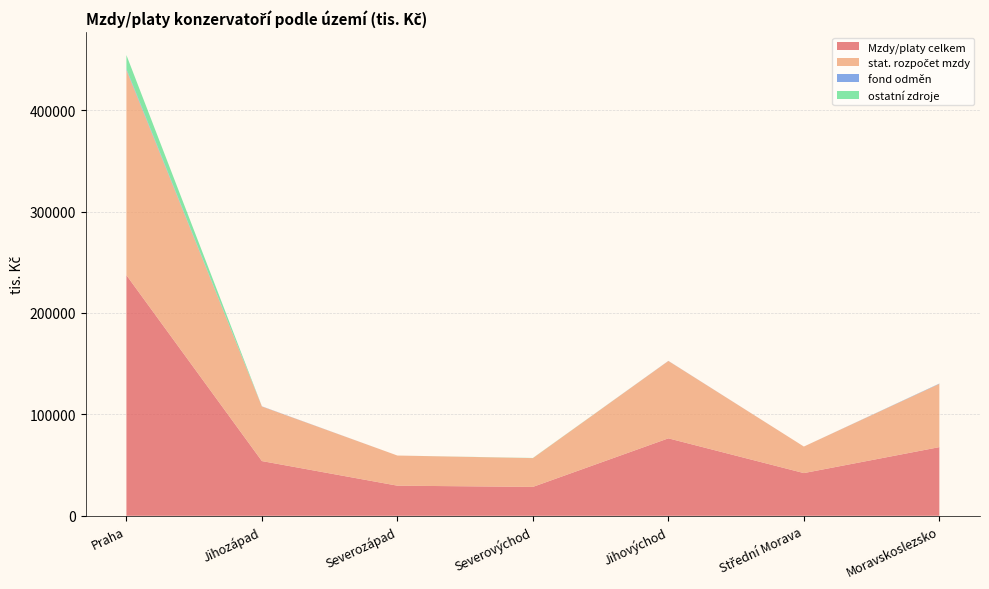

Reading left to right, list all the values displayed in this chart.

Mzdy/platy celkem: Praha=237217.9	Jihozápad=53971.4	Severozápad=29711.9	Severovýchod=28513.6	Jihovýchod=76380.4	Střední Morava=42125.0	Moravskoslezsko=67716.1
stat. rozpočet mzdy: Praha=202346.6	Jihozápad=53796.6	Severozápad=29711.9	Severovýchod=28363.9	Jihovýchod=76282.6	Střední Morava=26165.9	Moravskoslezsko=62358.1
fond odměn: Praha=1024.1	Jihozápad=174.8	Severozápad=0.0	Severovýchod=0.0	Jihovýchod=97.8	Střední Morava=0.0	Moravskoslezsko=274.5
ostatní zdroje: Praha=13619.3	Jihozápad=0.0	Severozápad=0.0	Severovýchod=149.7	Jihovýchod=0.0	Střední Morava=0.0	Moravskoslezsko=40.2